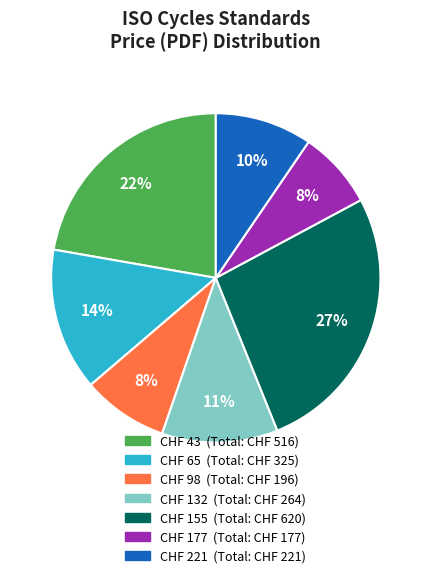

Count the number of slices in the pie.

7